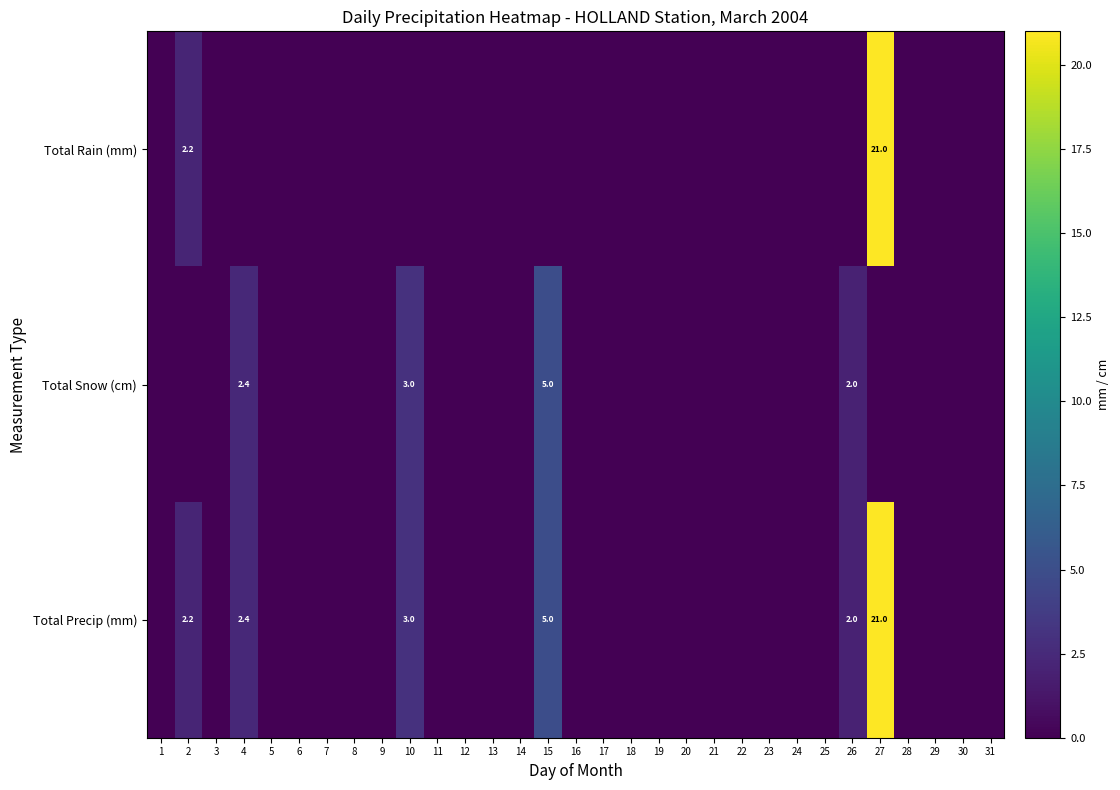

The Total Snow (cm) series shows 1.0 at 4. True or false?

False